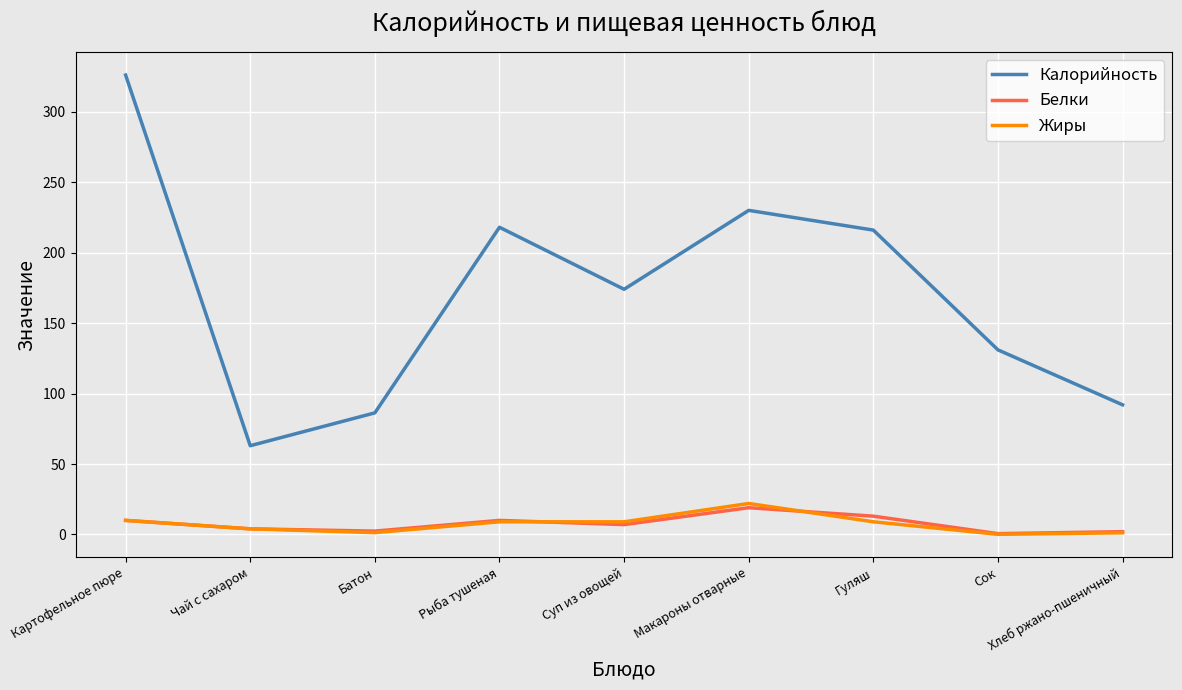

At which label does Жиры reach its peak?

Макароны отварные